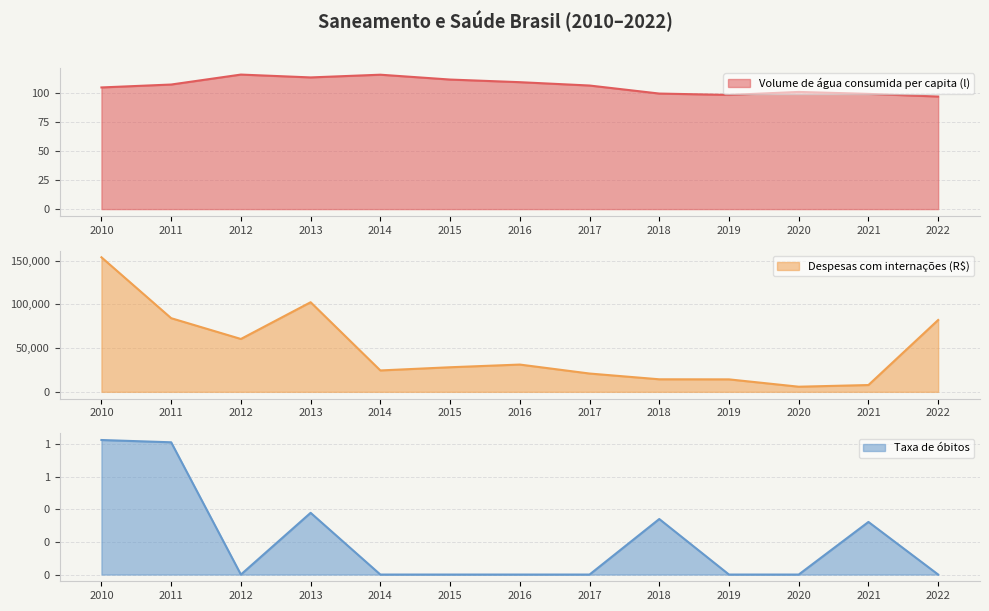

Reading right to left, what are all the values shown in this chart?

Volume de água consumida per capita (l): 97.2	99.5	101.2	98.6	99.8	106.8	109.7	111.9	116.1	113.8	116.2	107.6	105.1
Despesas com internações (R$): 82163.4	7777.9	5863.9	14254.1	14343.3	20932.5	31186.5	28115.4	24458.6	102473.0	60456.9	84231.6	153865.7
Taxa de óbitos: 0.0	0.3	0.0	0.0	0.3	0.0	0.0	0.0	0.0	0.4	0.0	0.8	0.8